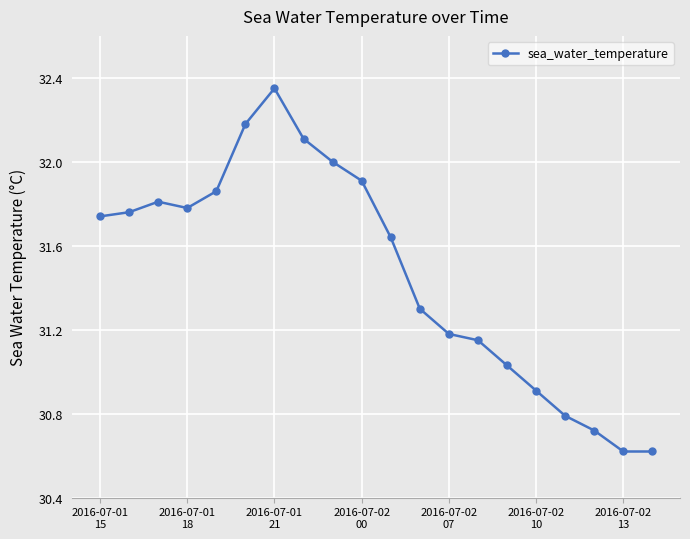

True or false: the data has more than 0 interior local peaks.

True